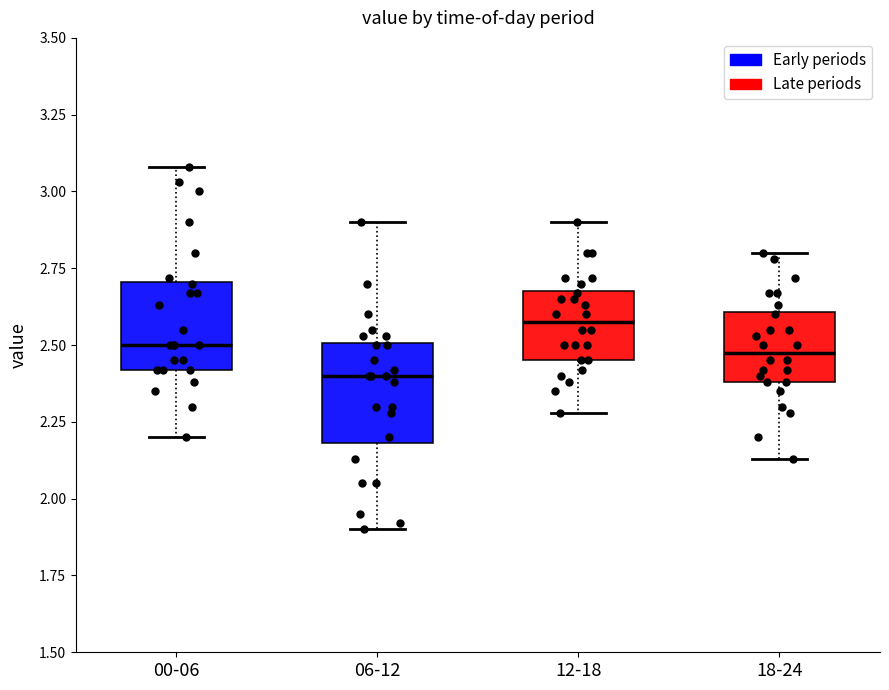

Reading left to right, read every box against the y-axis: the position of its median line, the range the box covers, and the ends of its whiskers. The values are not printed on the chart, so give them approximately, as read against the axis.

00-06: median 2.50, box 2.40 to 2.70, whiskers 2.20 to 3.10
06-12: median 2.40, box 2.20 to 2.50, whiskers 1.90 to 2.90
12-18: median 2.60, box 2.45 to 2.70, whiskers 2.30 to 2.90
18-24: median 2.50, box 2.40 to 2.60, whiskers 2.15 to 2.80